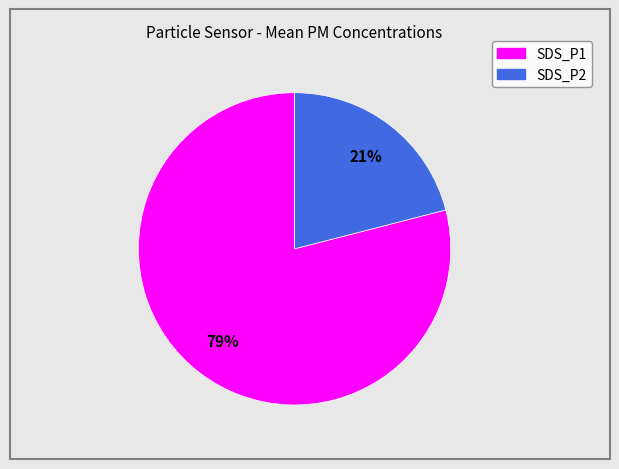

What is the smallest slice in the pie chart?

SDS_P2